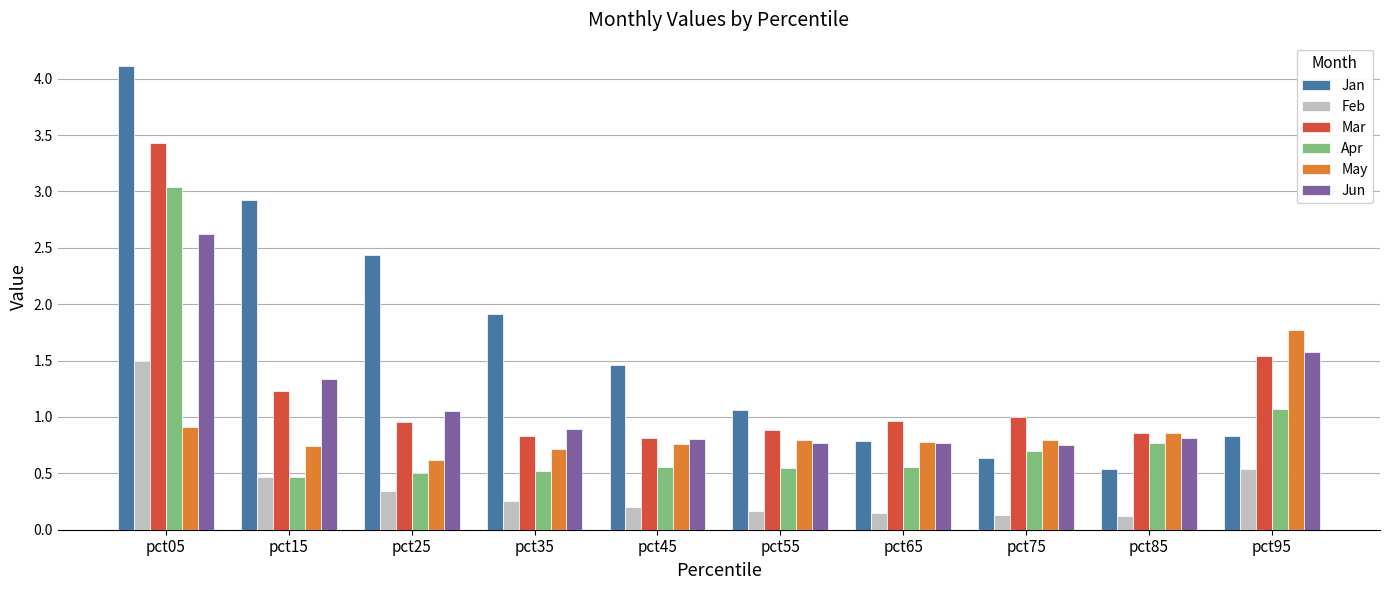

What is the sum of the Jan values at pct85 and pct55?

1.6